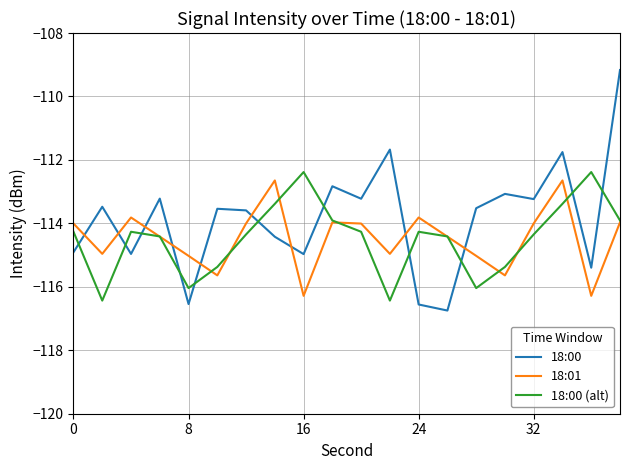

What is the minimum value for 18:00?

-116.7